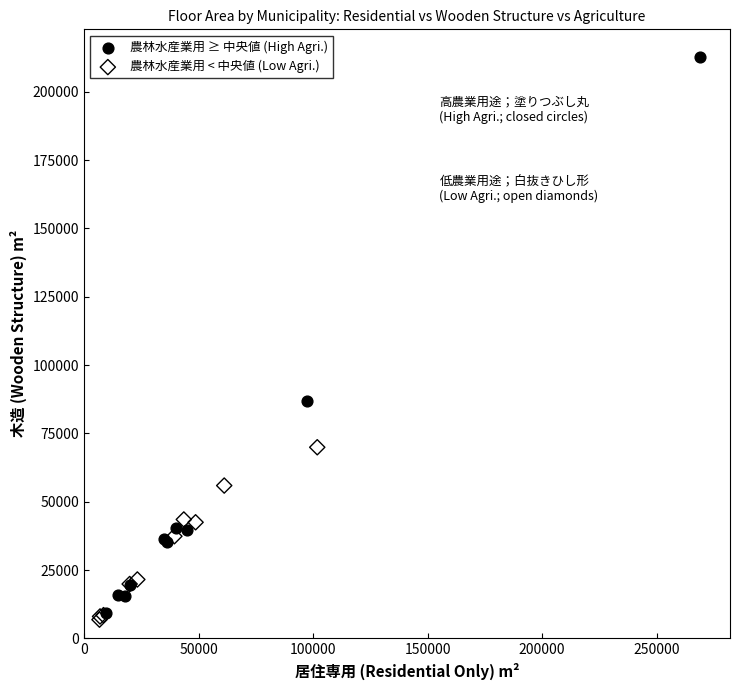

Which series contains the highest Y value?

農林水産業用 ≥ 中央値 (High Agri.)